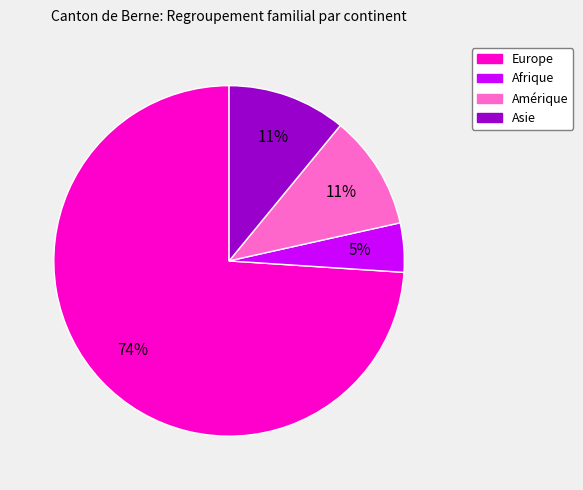

Do Amérique and Asie together represent more than half of the pie?

No